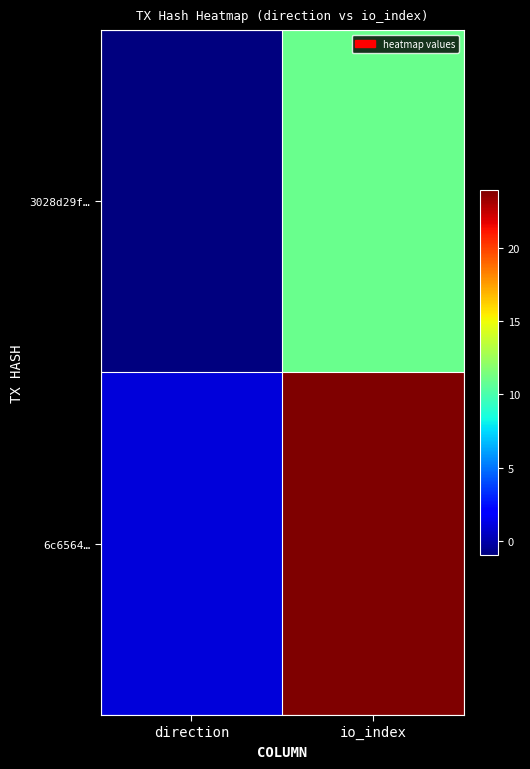

Which series has the largest range (max minus min)?

6c6564…